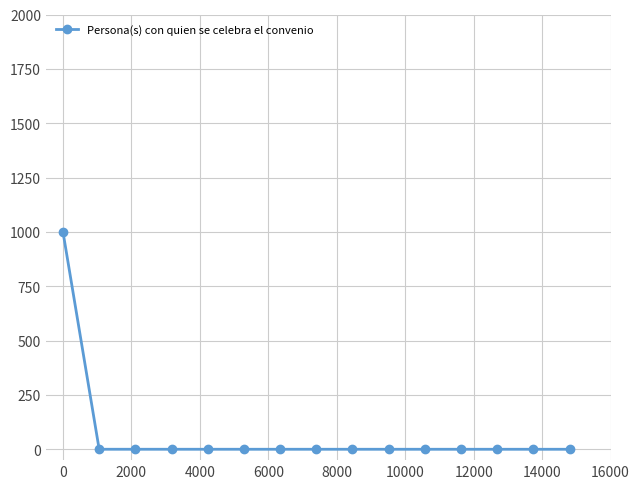

What is the greatest value displayed?

1000.0